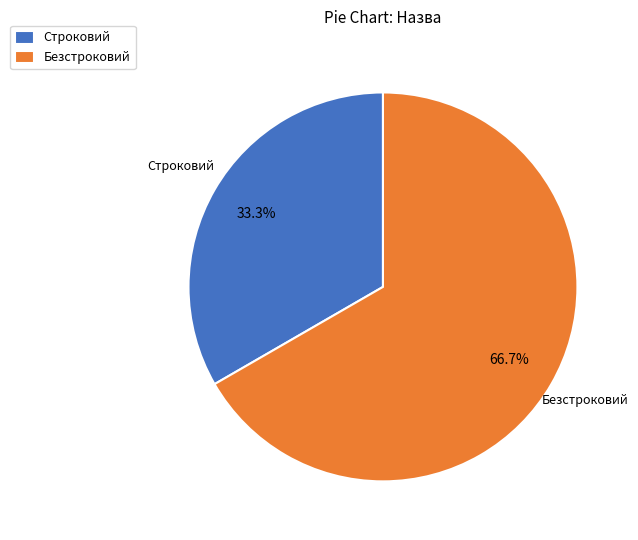

Which slice is the smallest?

Строковий